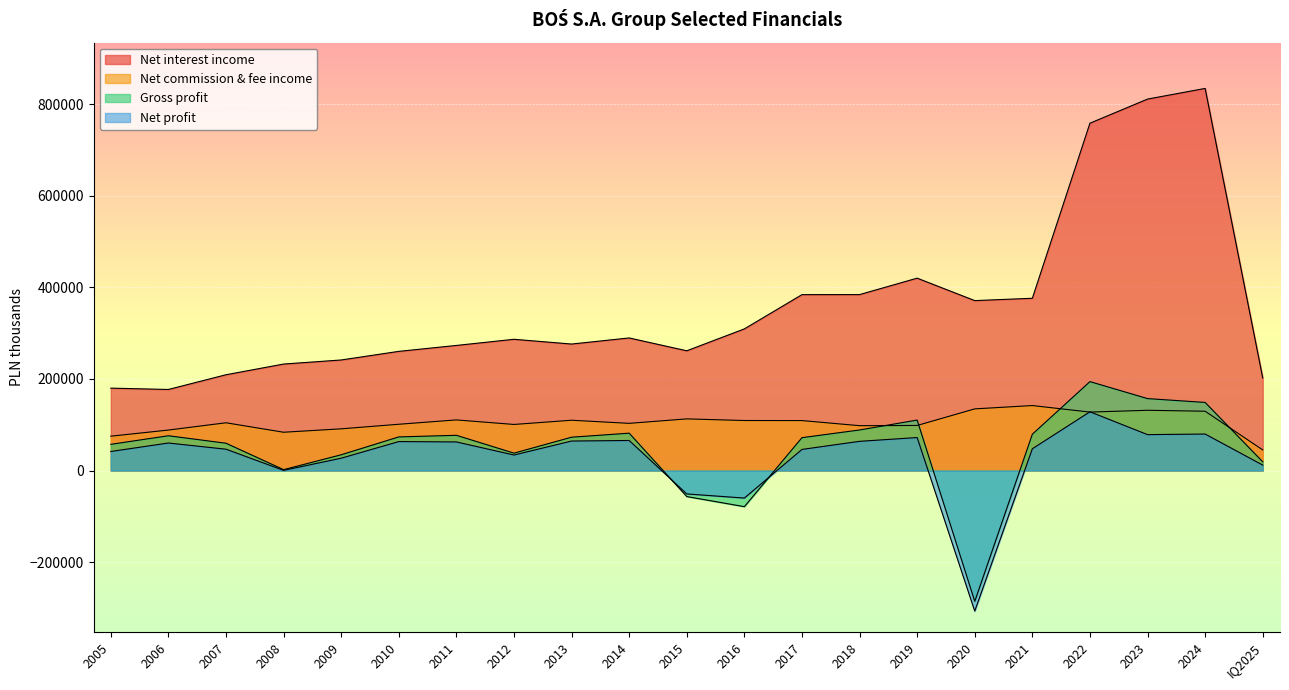

What is the difference between the maximum and minimum values in the Net interest income series?

657291